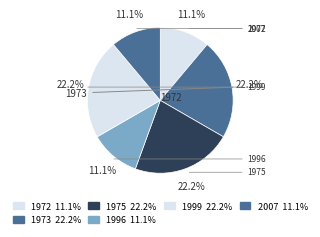

How many slices are in this pie chart?

6